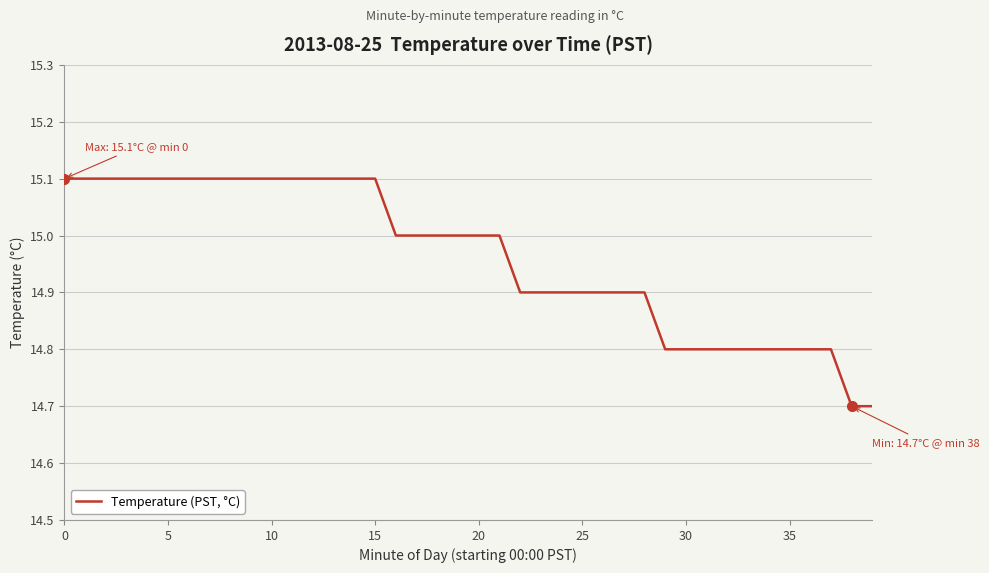

What is the average value?

15.0